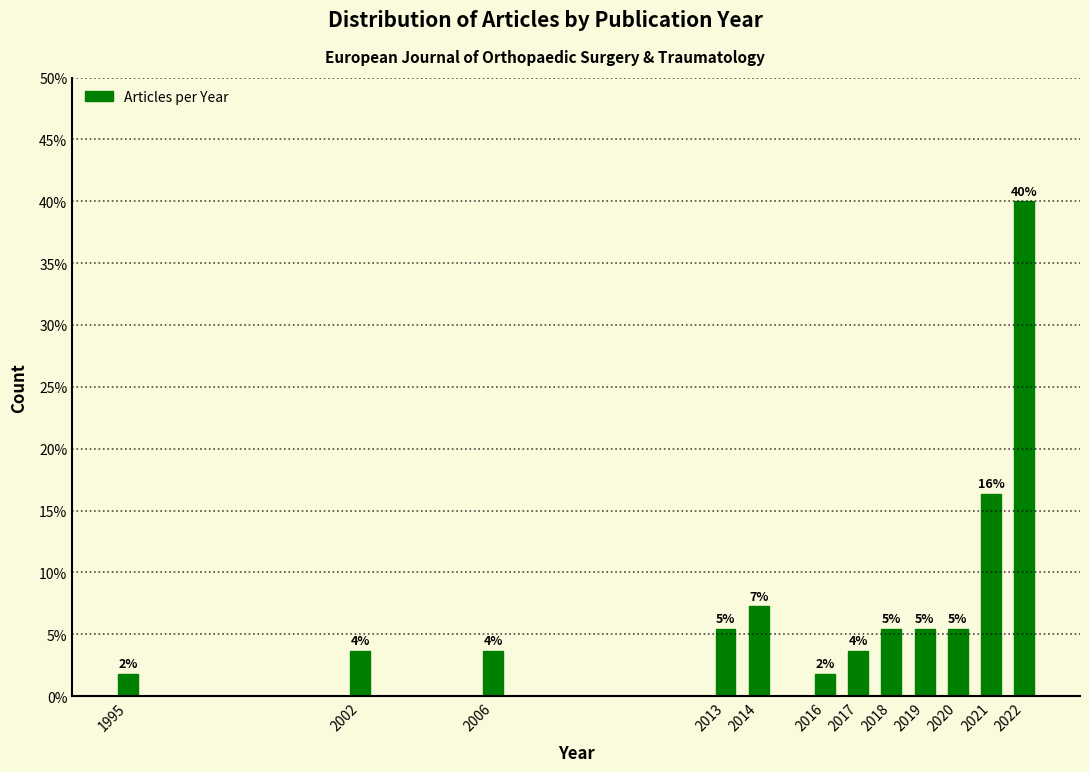

Does the chart contain any negative values?

No